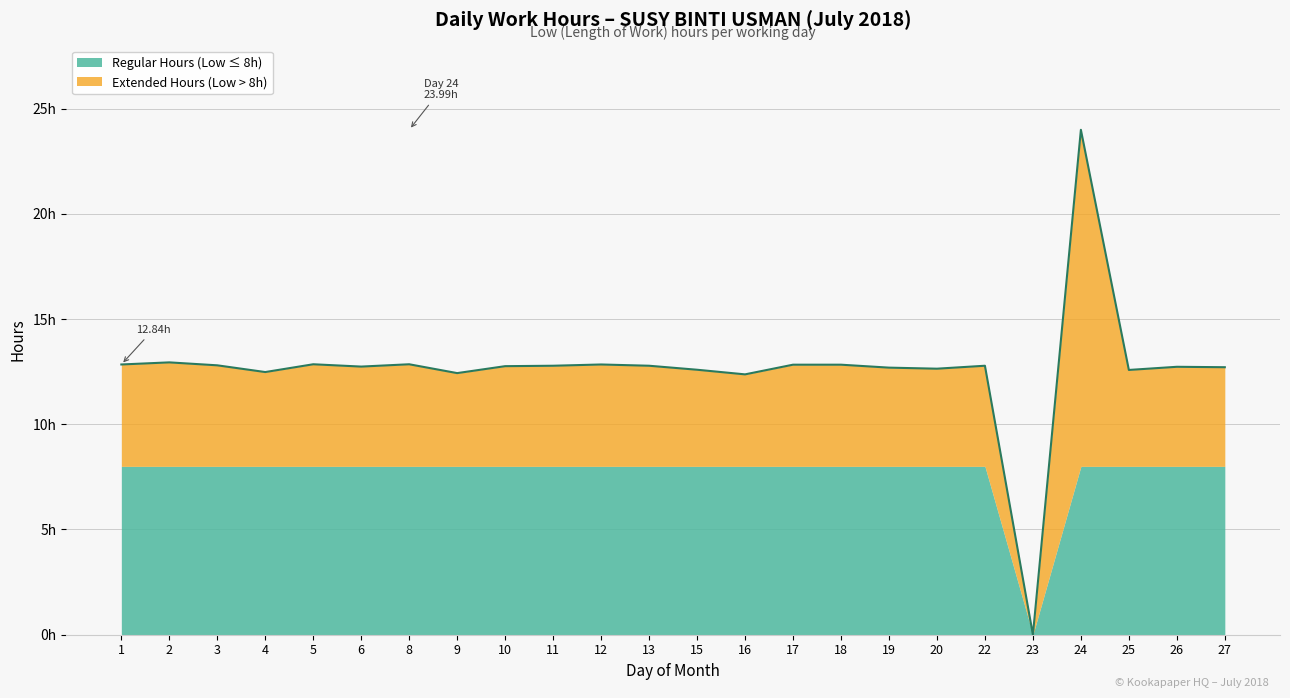

Reading right to left, list all the values displayed in this chart.

27=12.7	26=12.7	25=12.6	24=24.0	23=0.0	22=12.8	20=12.6	19=12.7	18=12.8	17=12.8	16=12.4	15=12.6	13=12.8	12=12.8	11=12.8	10=12.8	9=12.4	8=12.8	6=12.7	5=12.8	4=12.5	3=12.8	2=12.9	1=12.8